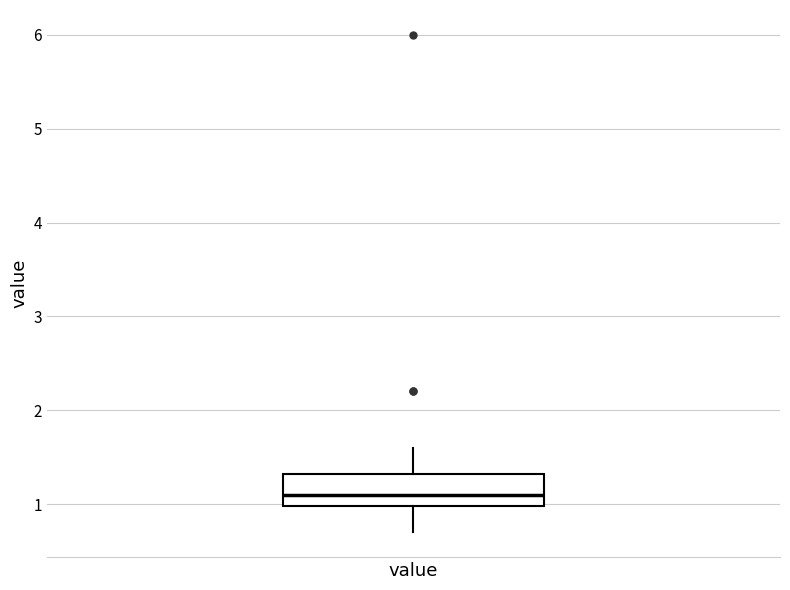

Where is the lower edge of the box for value on the y-axis? The values are not printed on the chart, so give them approximately, as read against the axis.

1.0